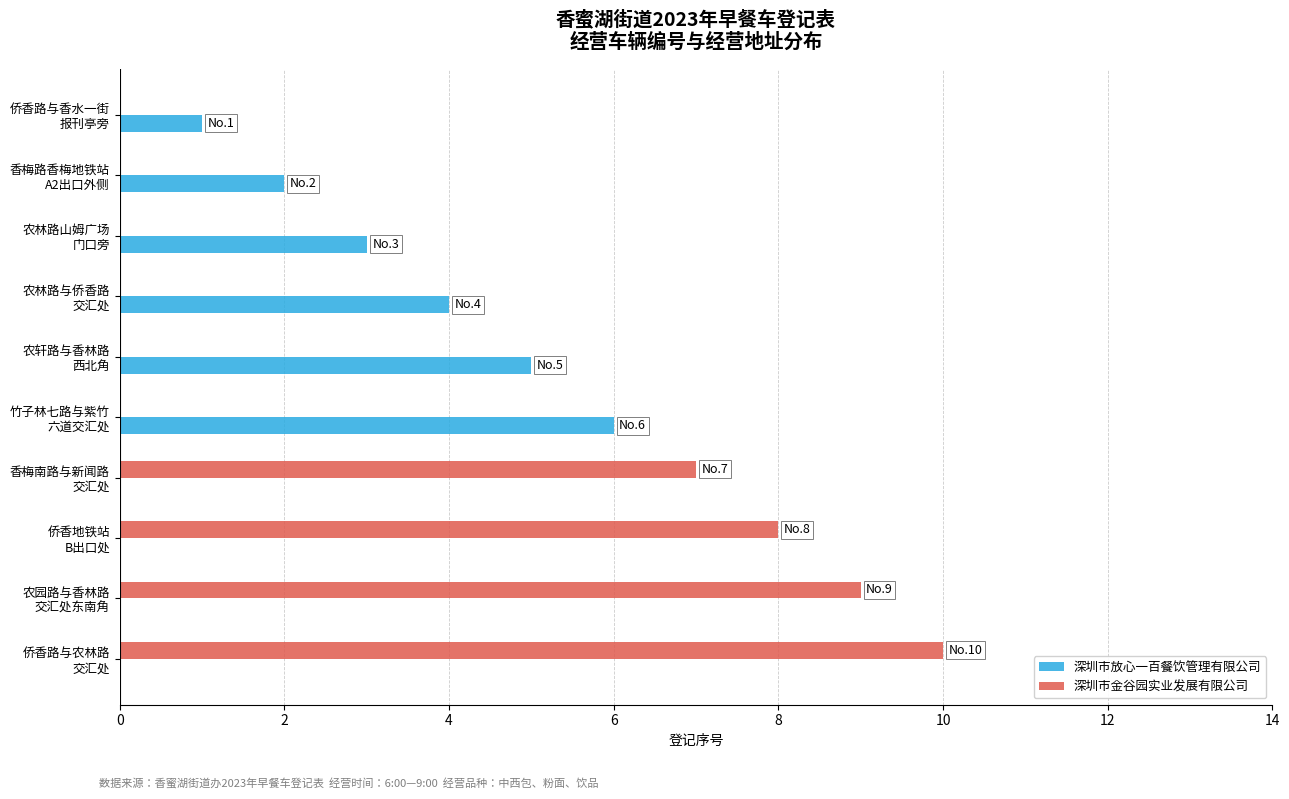

What is the sum of all 深圳市放心一百餐饮管理有限公司 values?

21